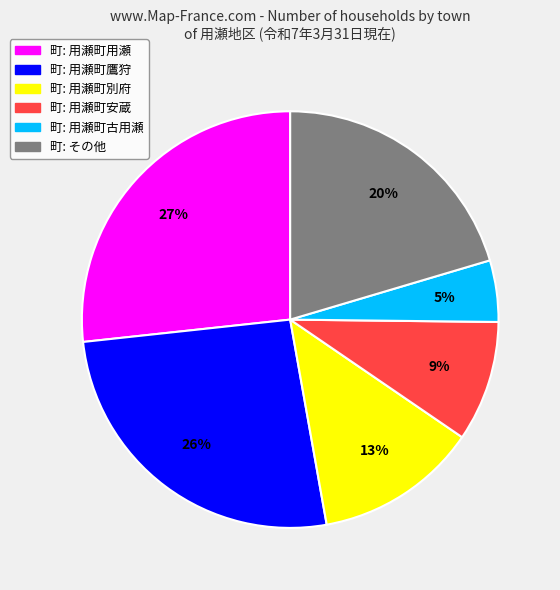

To the nearest percent, what is the difference between the largest and smallest slice percentages?

22%